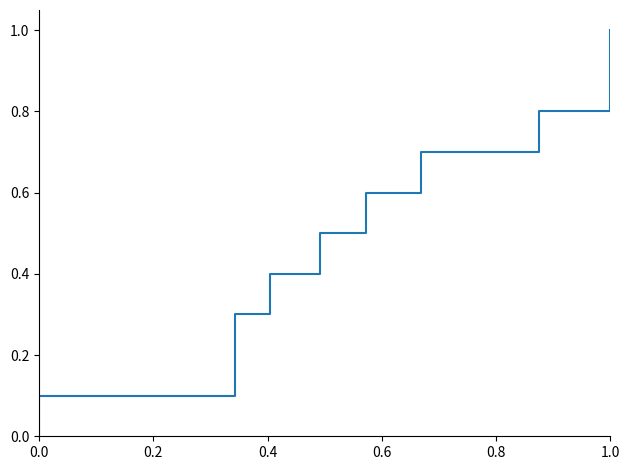

What is the value of the 10th point from the left?

0.9